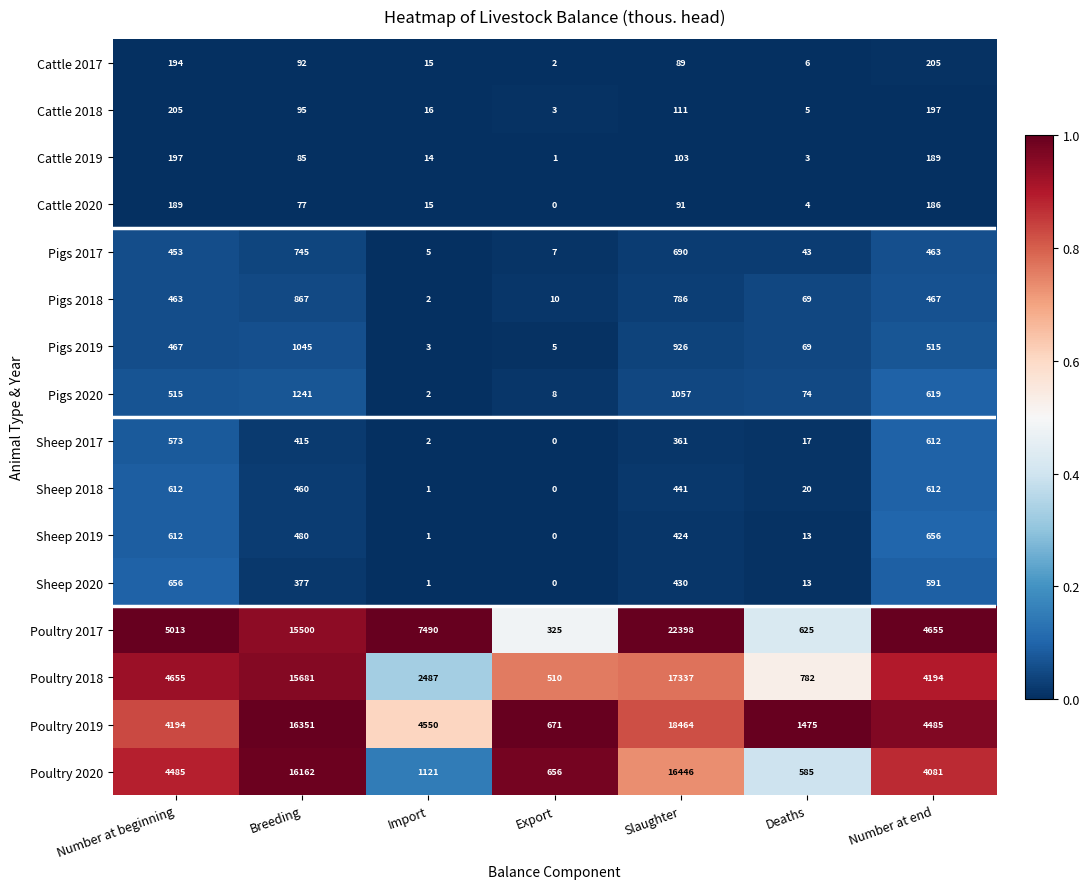

At which category is the sum across all series the highest?

Slaughter